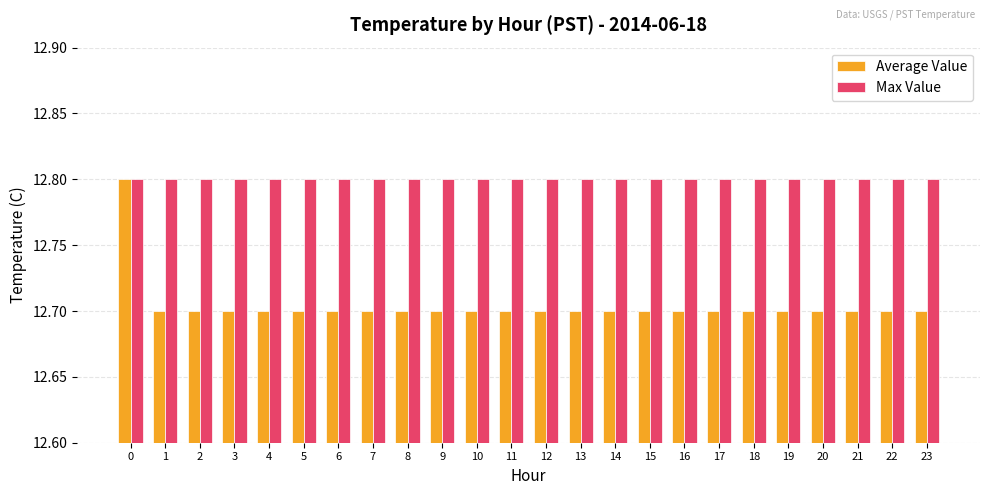

Which series has the largest range (max minus min)?

Average Value